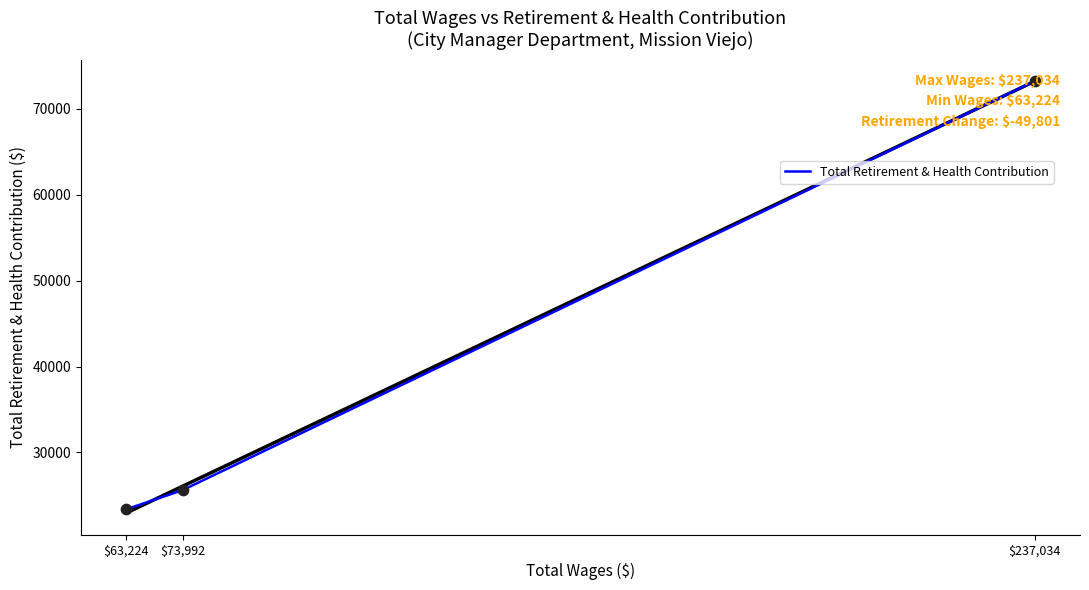

Which has a higher value, $237,034 or $63,224?

$237,034